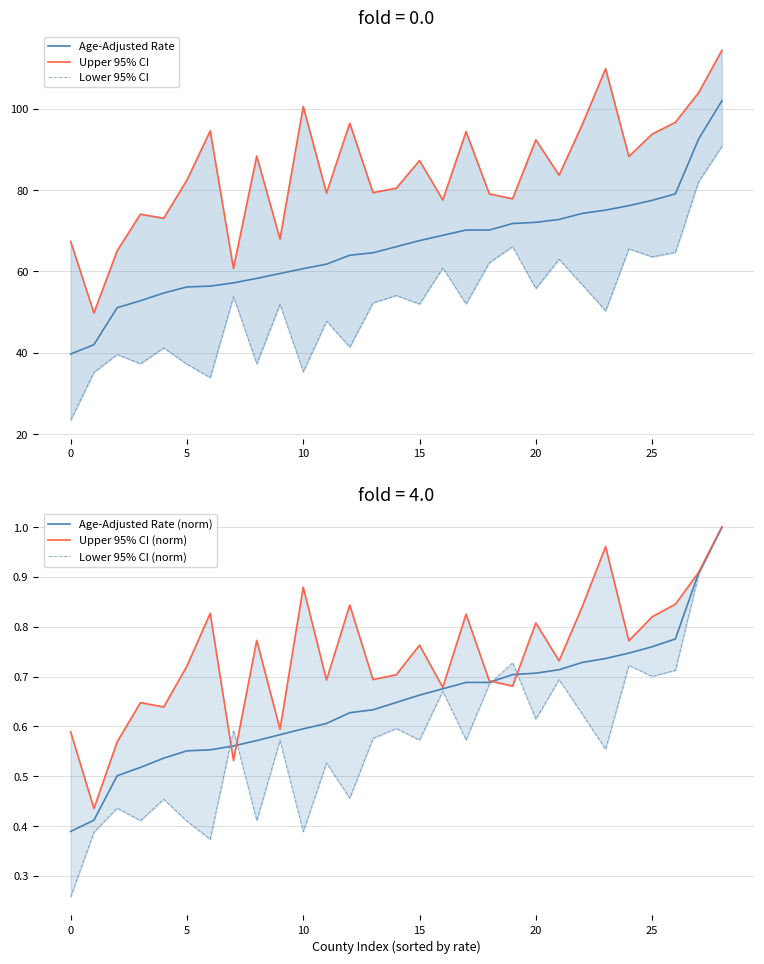

True or false: Lower 95% CI and Upper 95% CI (norm) intersect in this chart.

False